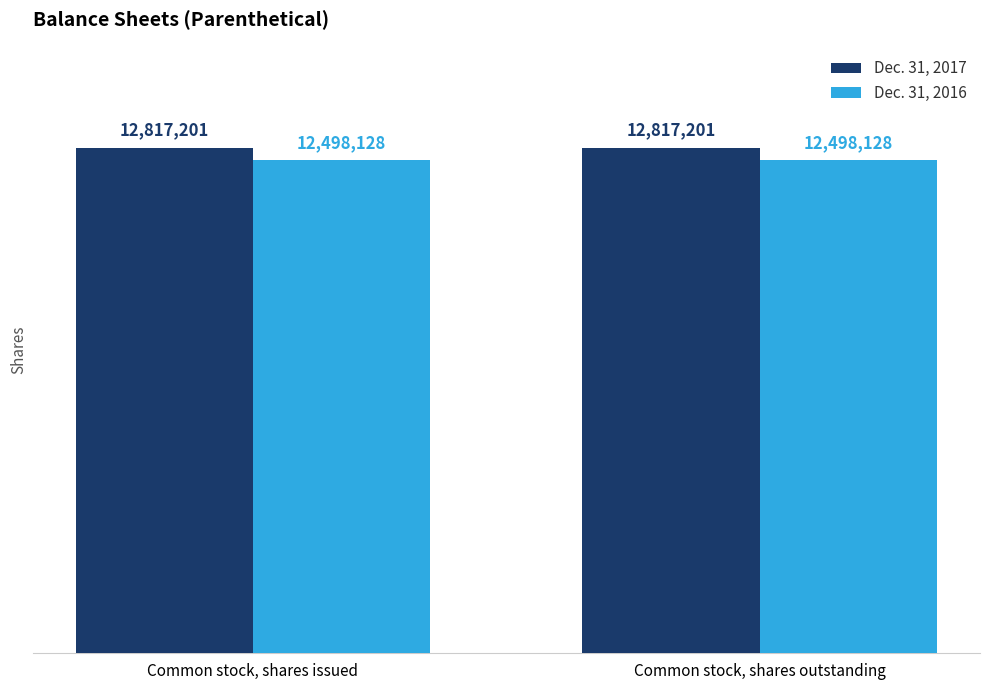

What is the sum of all Dec. 31, 2016 values?

24996256